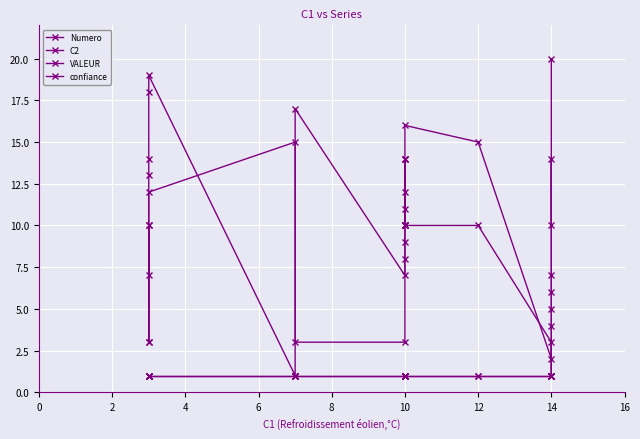

Which series changed the most between 2 and 15?

Numero